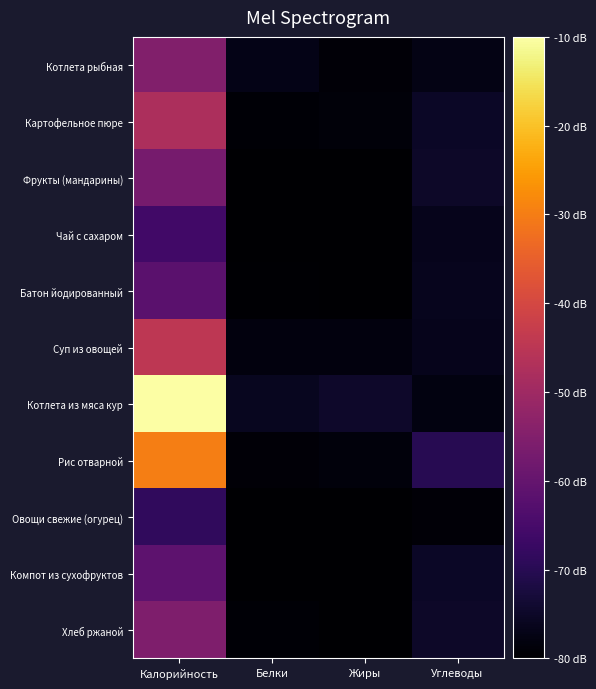

Rank the series at Белки from highest to lowest value.

Котлета из мяса кур, Котлета рыбная, Суп из овощей, Рис отварной, Хлеб ржаной, Картофельное пюре, Батон йодированный, Фрукты (мандарины), Овощи свежие (огурец), Чай с сахаром, Компот из сухофруктов